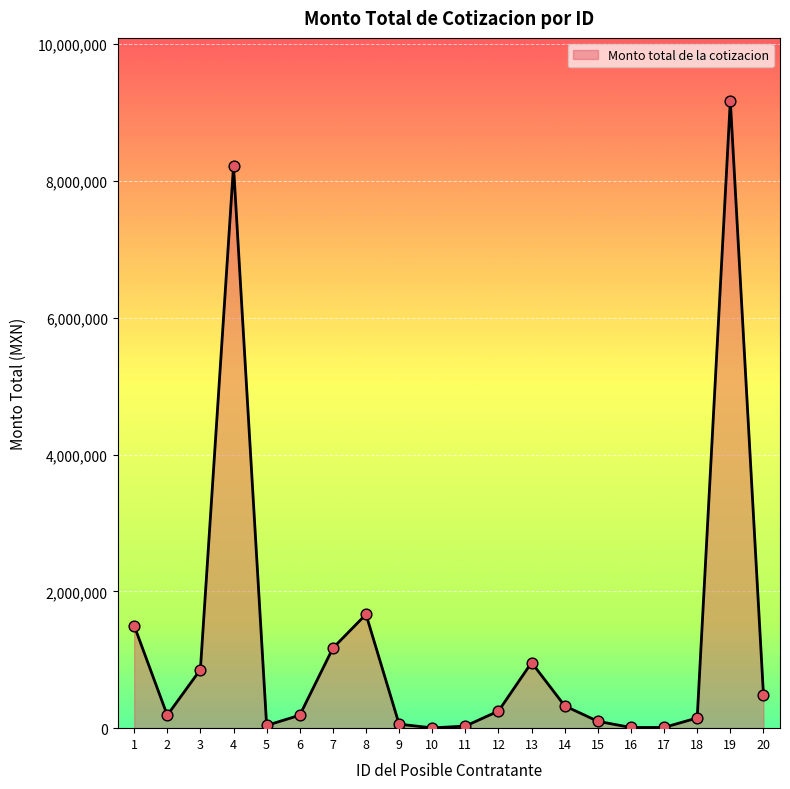

Approximately how many times larger is the value at 19 compared to 18?

61.2